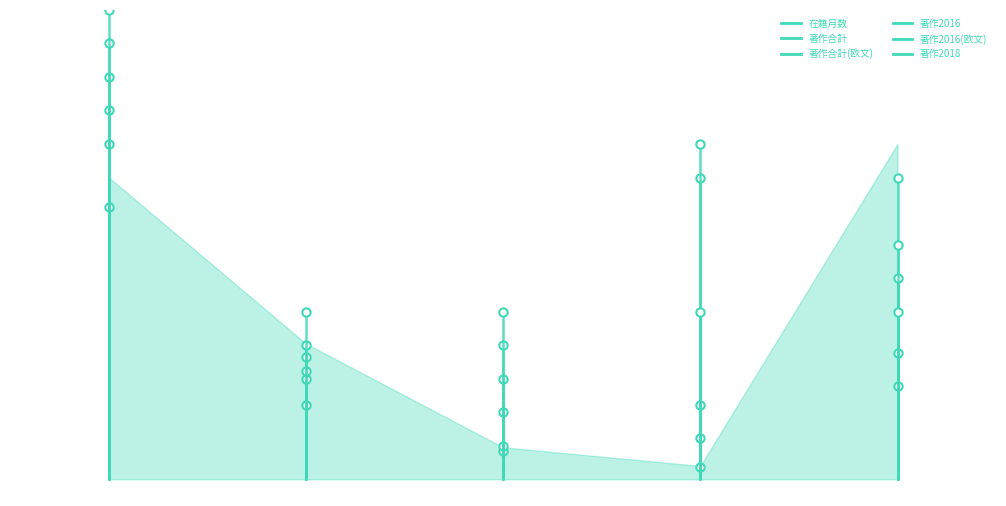

What is the difference between the maximum and minimum values in the 著作合計(欧文) series?

220.0